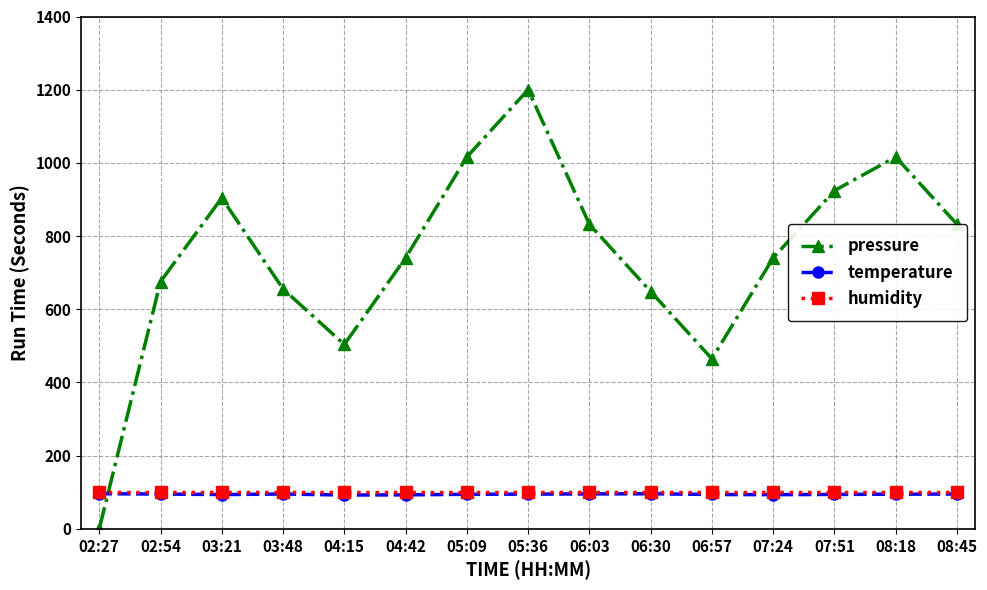

What is the total value across all series at 03:48?

850.8